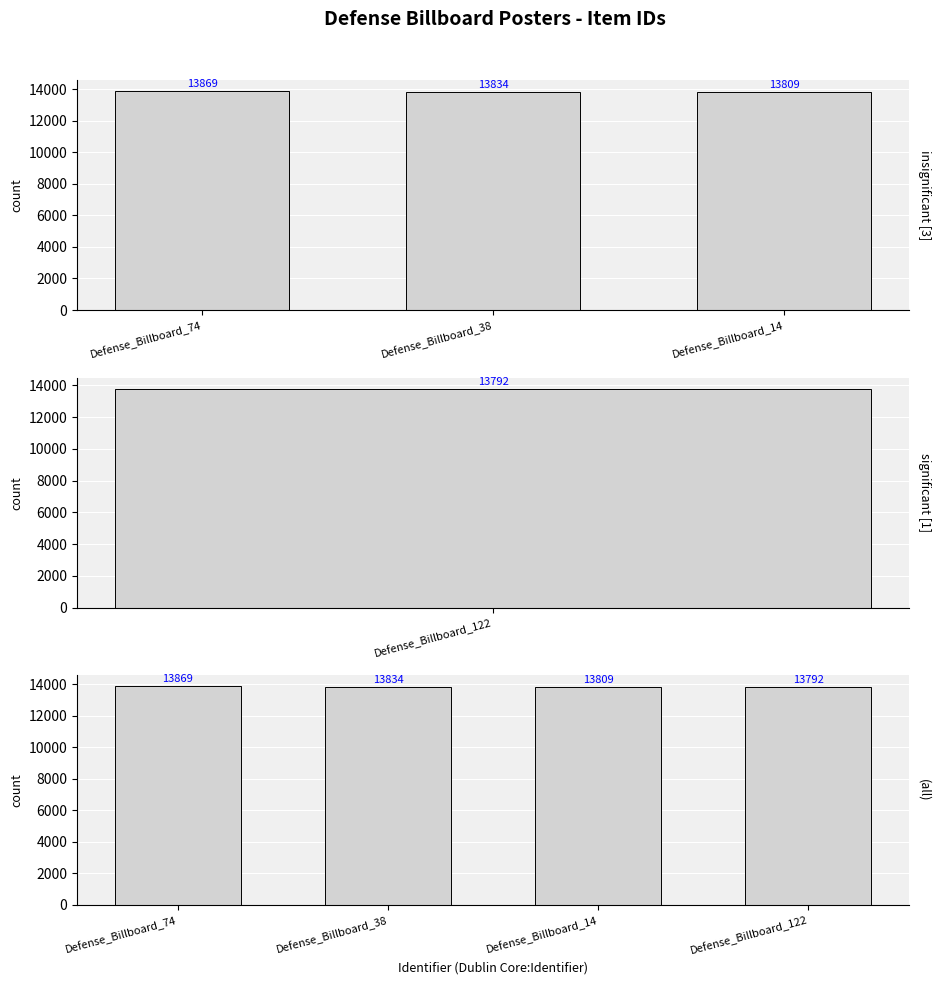

List the labels in order of value, largest first.

Defense_Billboard_74, Defense_Billboard_38, Defense_Billboard_14, Defense_Billboard_122